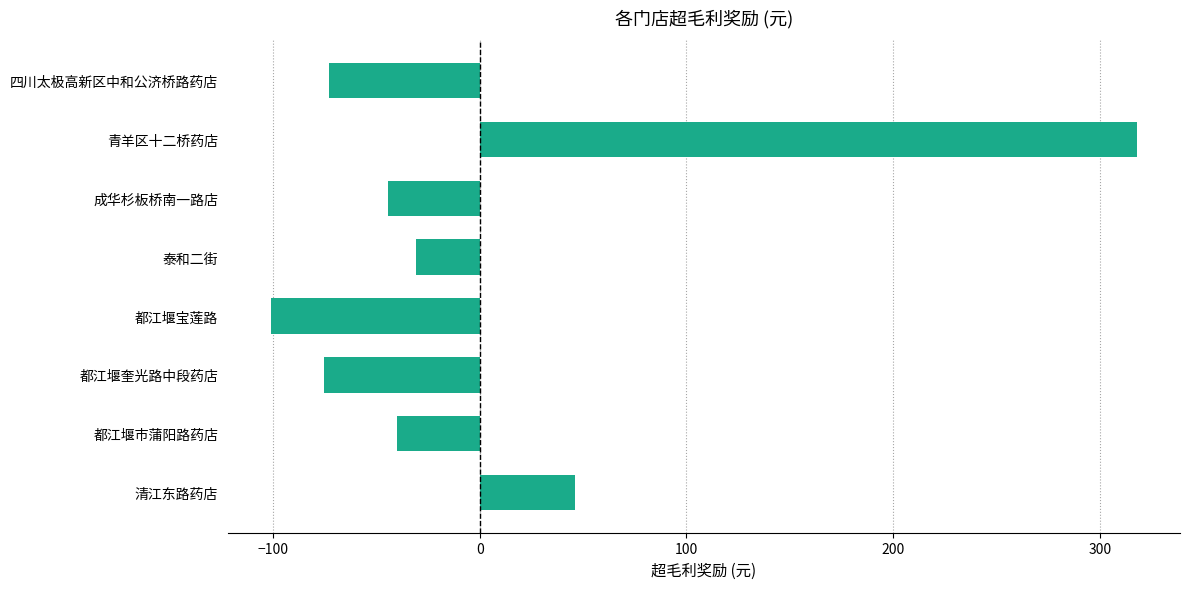

The chart shows a value of -39.8 at 都江堰市蒲阳路药店. True or false?

True